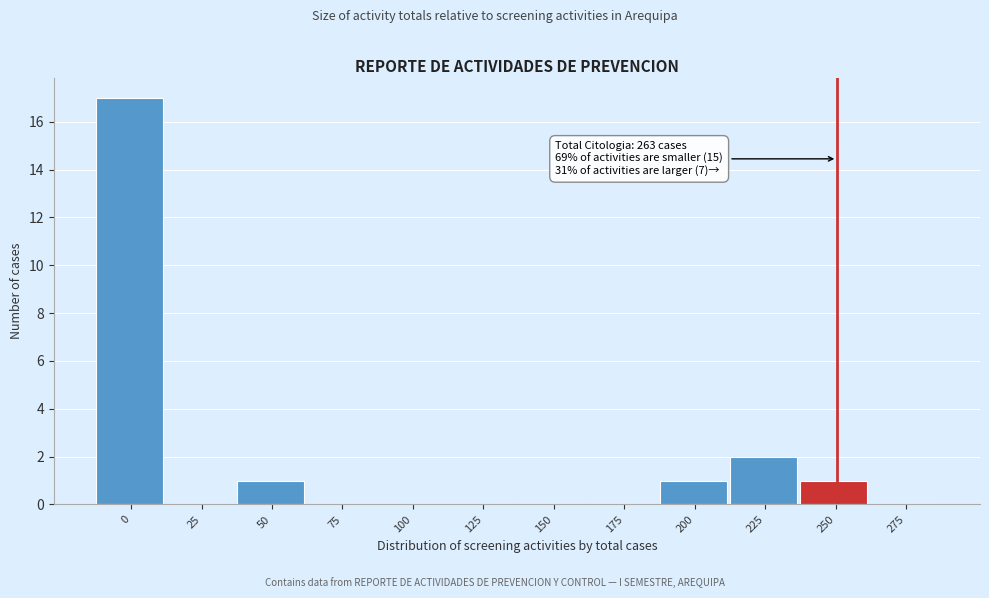

Reading left to right, transcribe all the data shown in this chart.

0=17	25=0	50=1	75=0	100=0	125=0	150=0	175=0	200=1	225=2	250=1	275=0